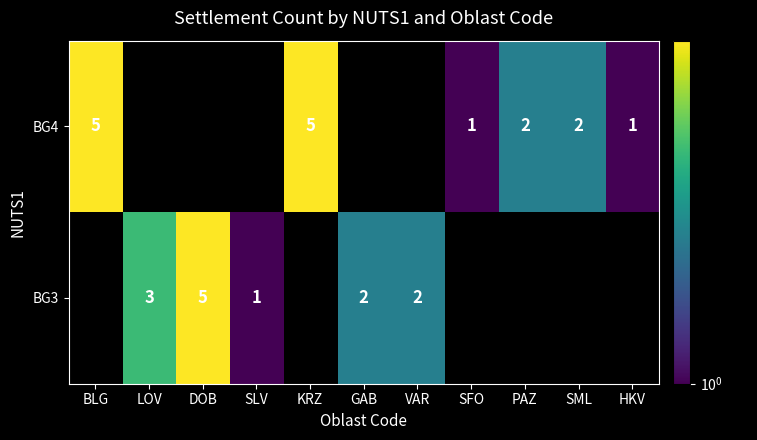

The BG4 series shows 7 at KRZ. True or false?

False